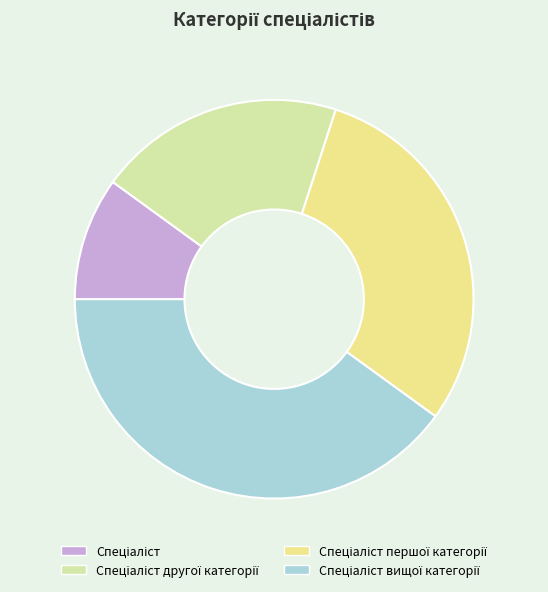

How many slices are in this pie chart?

4